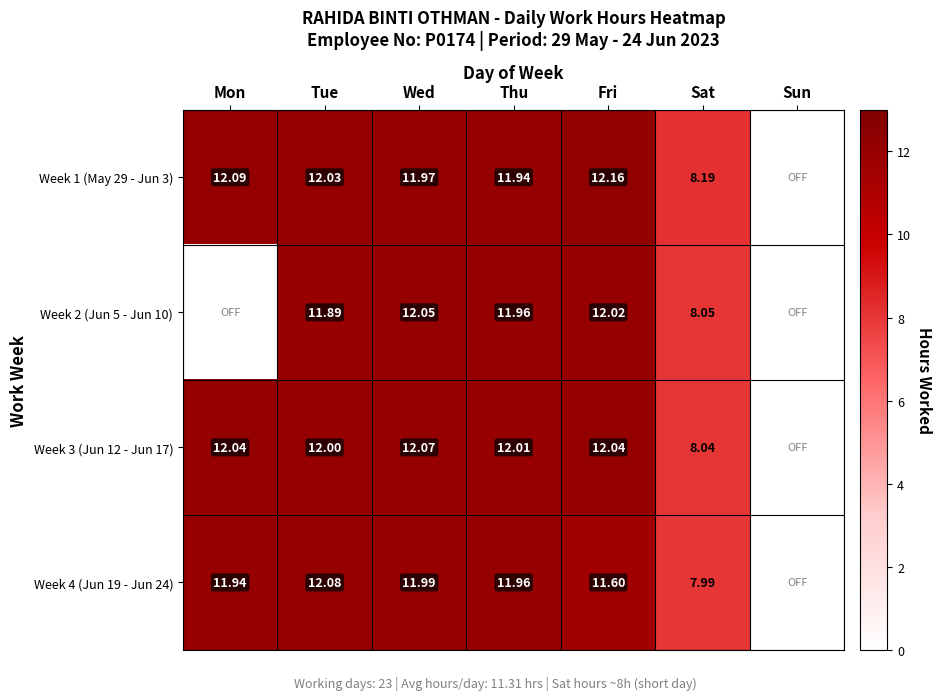

Is the value of Week 4 (Jun 19 - Jun 24) at Sat greater than the value of Week 2 (Jun 5 - Jun 10) at Tue?

No